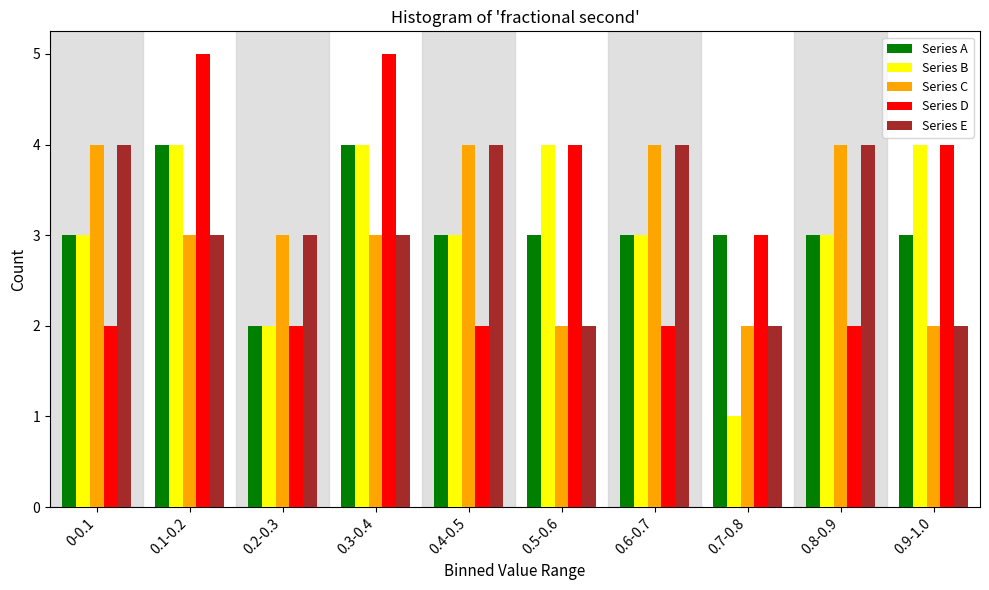

The value of Series D at 0.2-0.3 is 3. True or false?

False